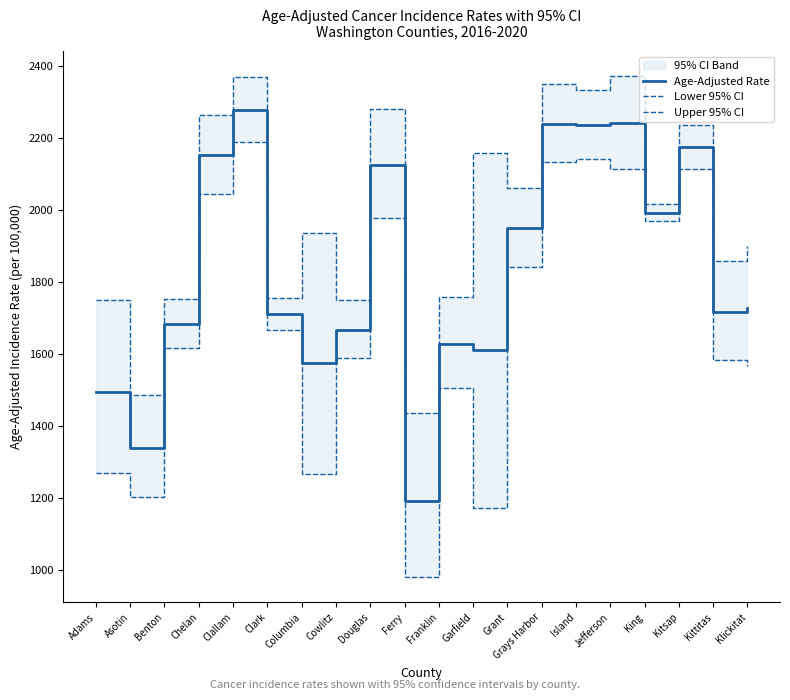

Read the Upper 95% CI value at Klickitat.

1901.4